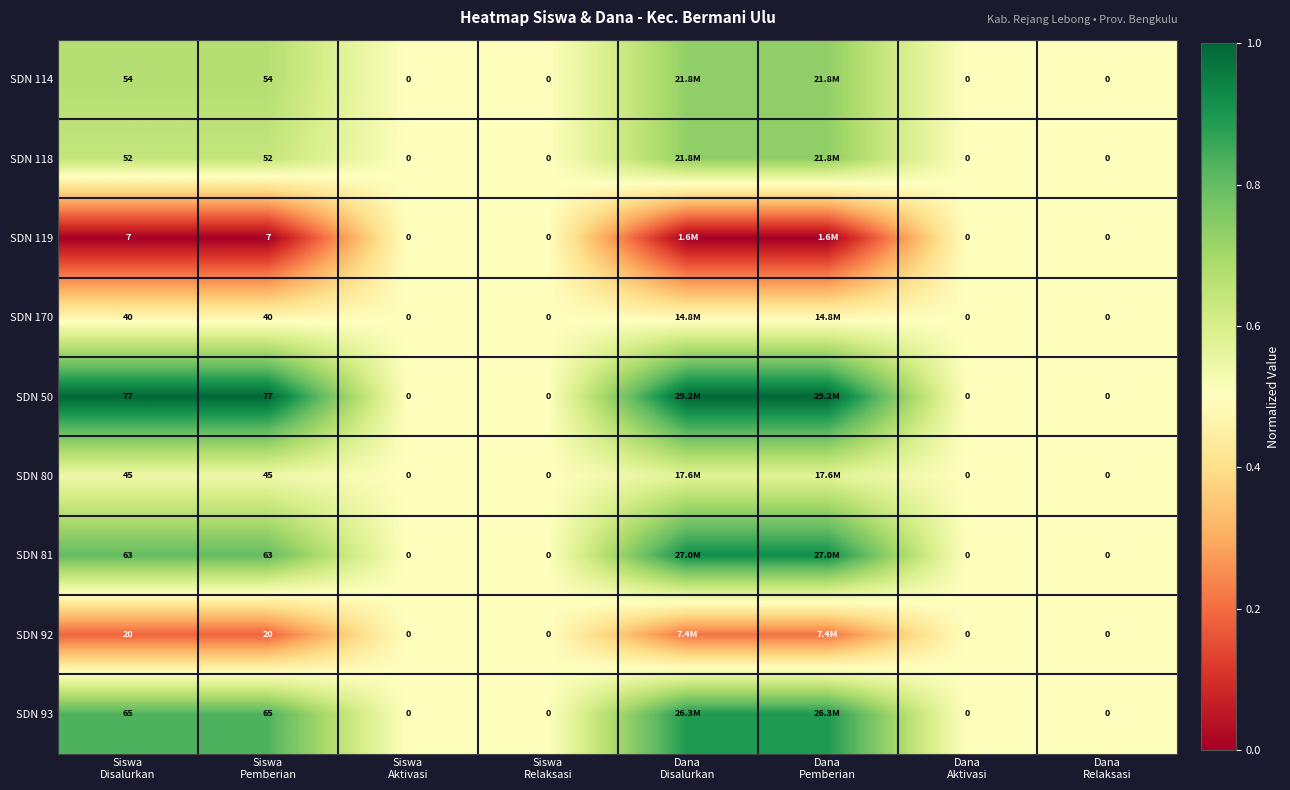

What is the difference between the SDN 118 values at Dana Disalurkan and Siswa Disalurkan?

0.1